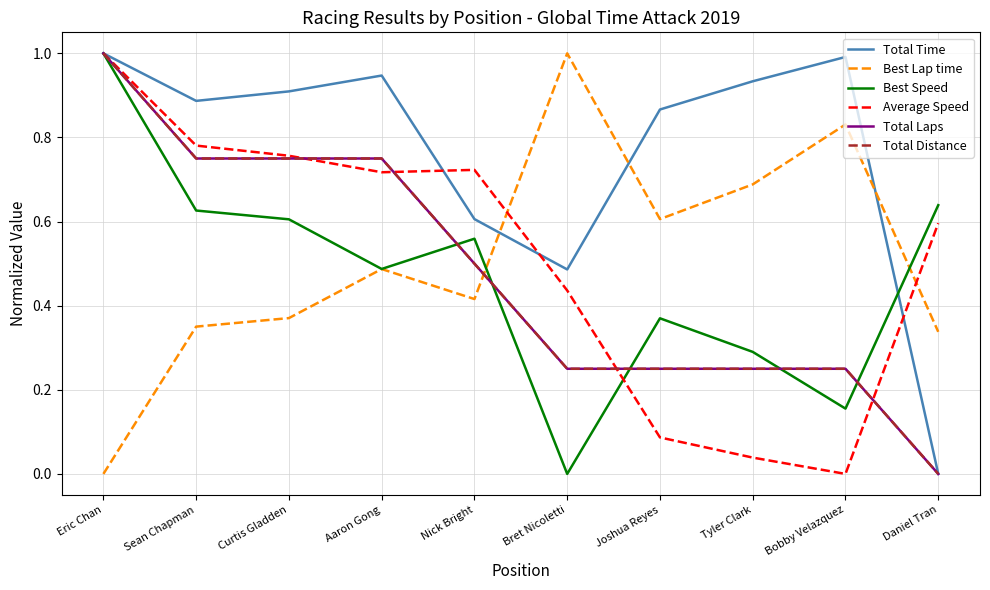

What position from the right is Aaron Gong?

7